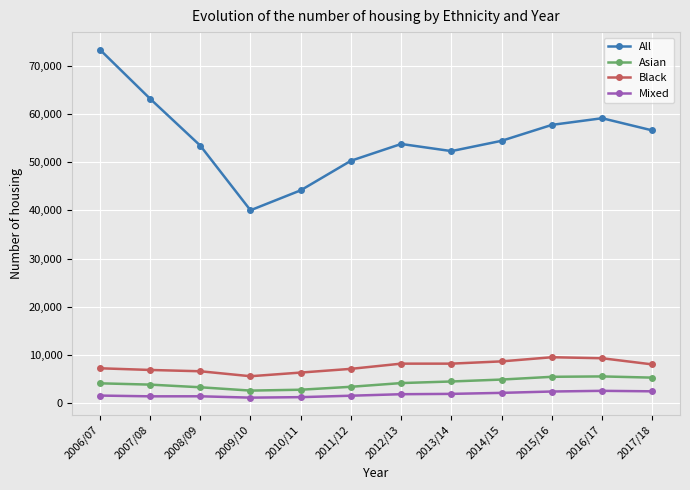

Does the chart display data point markers on the line(s)?

Yes